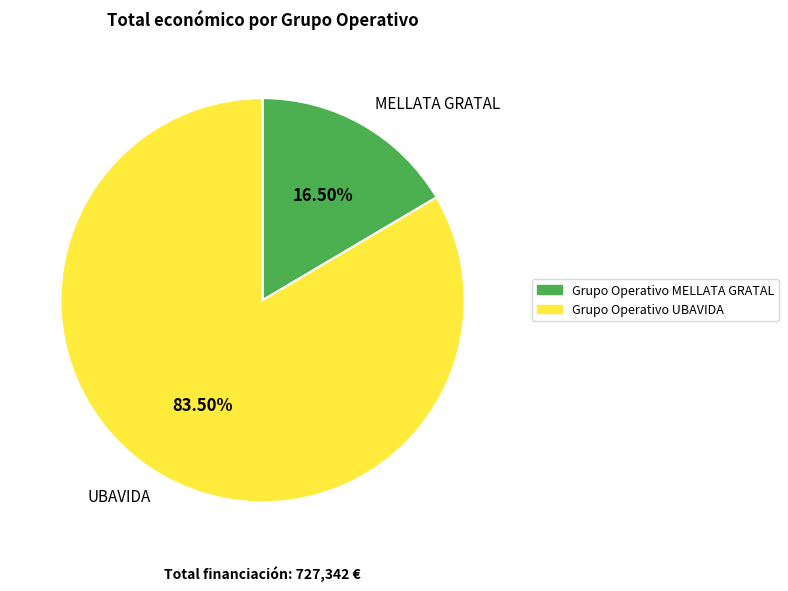

Rank the categories by value from highest to lowest.

UBAVIDA, MELLATA GRATAL